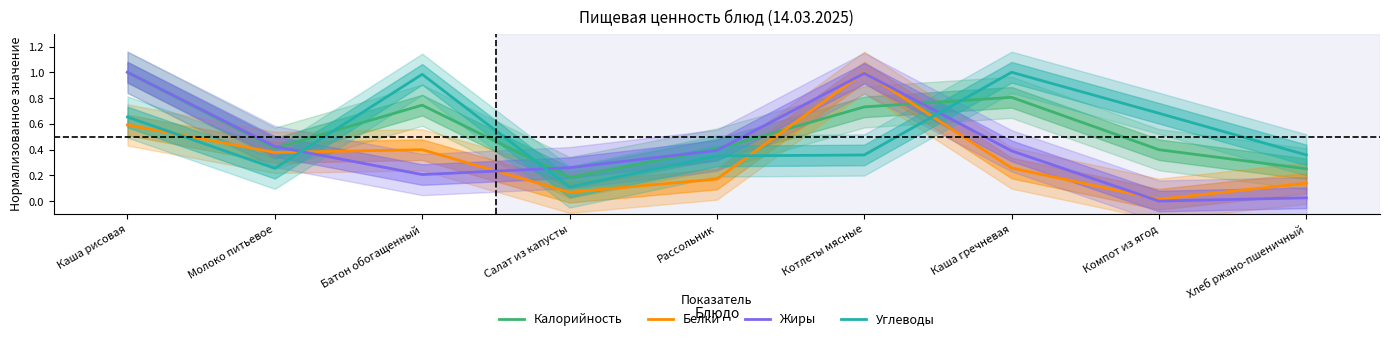

Which has a higher value, Рассольник or Хлеб ржано-пшеничный?

Рассольник